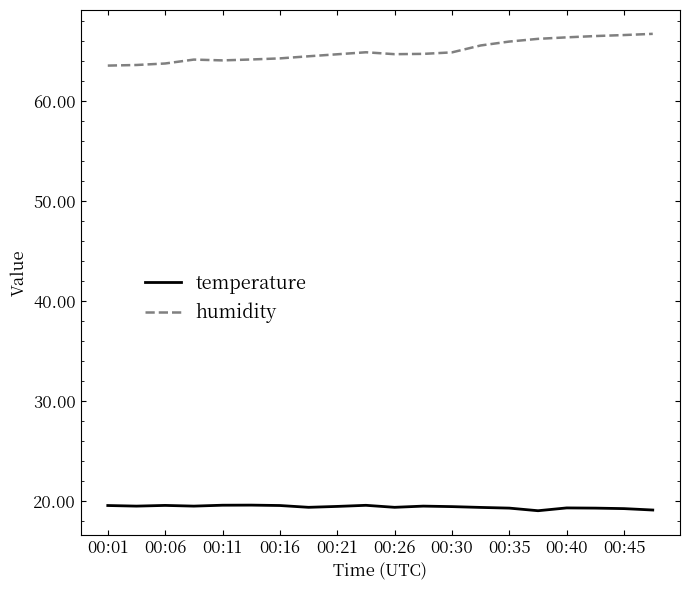

Which series has the largest range (max minus min)?

humidity